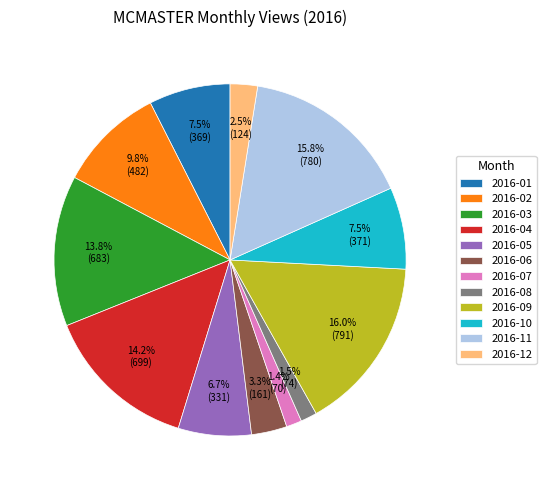

Do 2016-03 and 2016-11 together represent more than half of the pie?

No